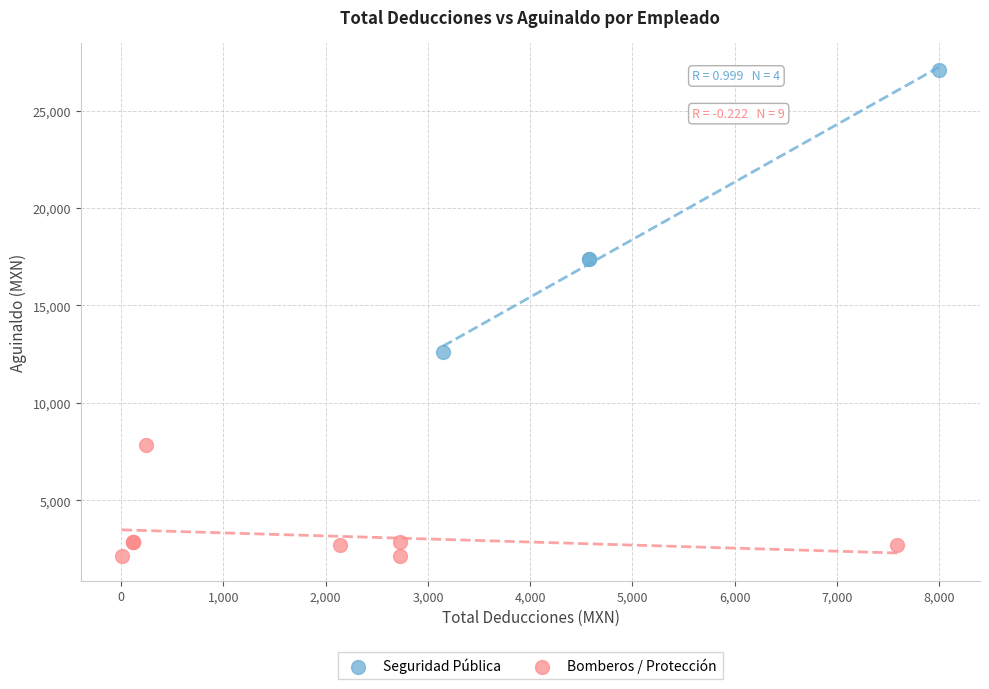

Which series reaches the maximum Y coordinate?

Seguridad Pública